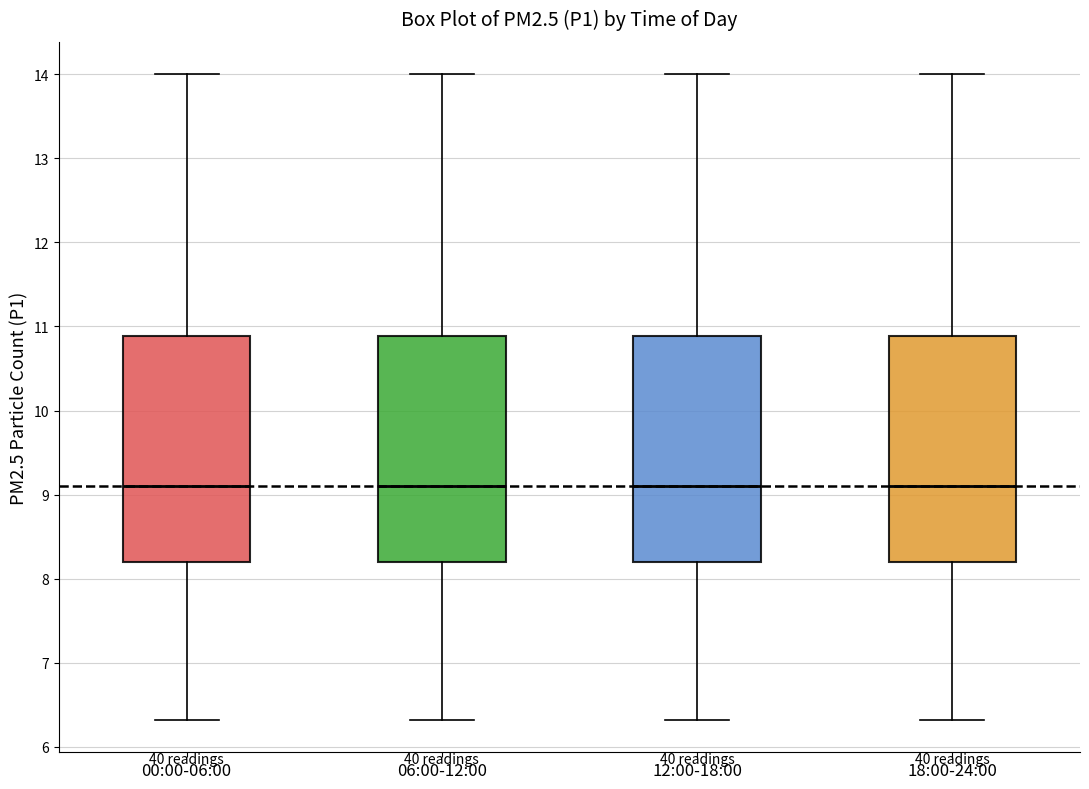

Where does the lower whisker of the box for 18:00-24:00 end on the y-axis? The values are not printed on the chart, so give them approximately, as read against the axis.

6.3